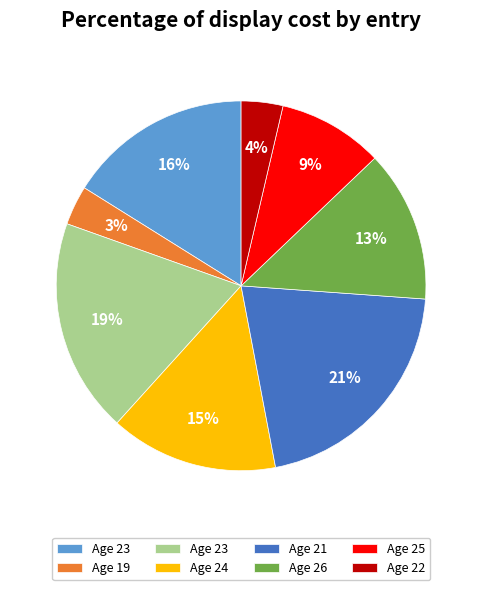

To the nearest percent, what is the average slice percentage?

12%